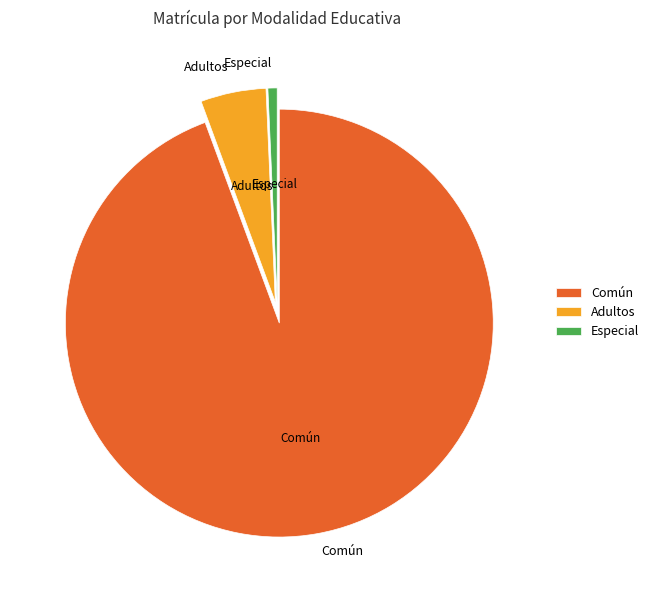

What is the largest slice in the pie chart?

Común